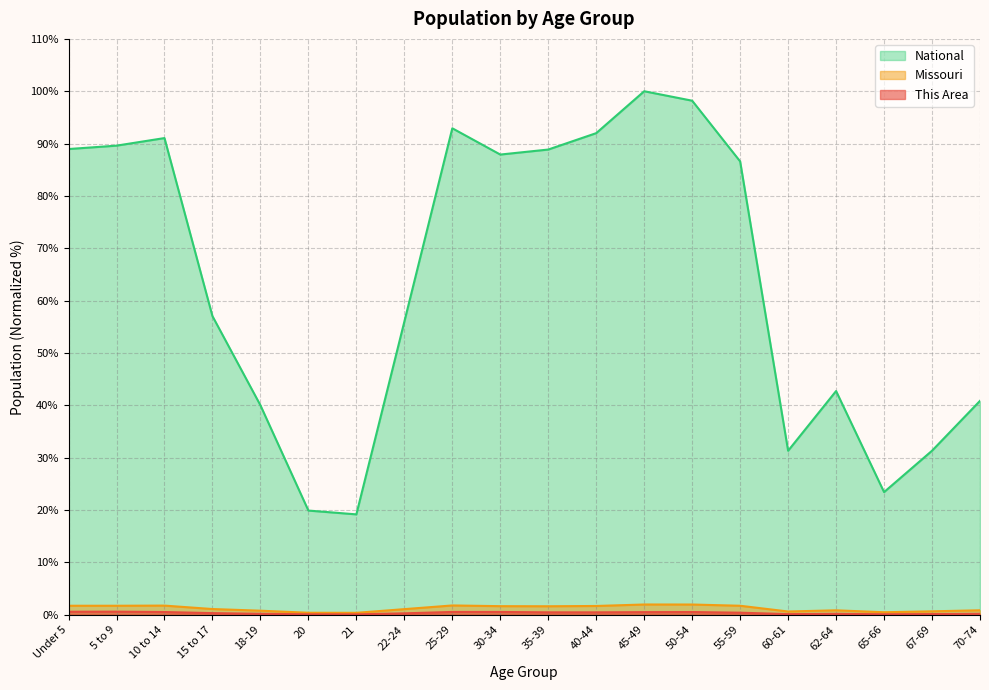

What is the minimum value for Missouri?

0.4